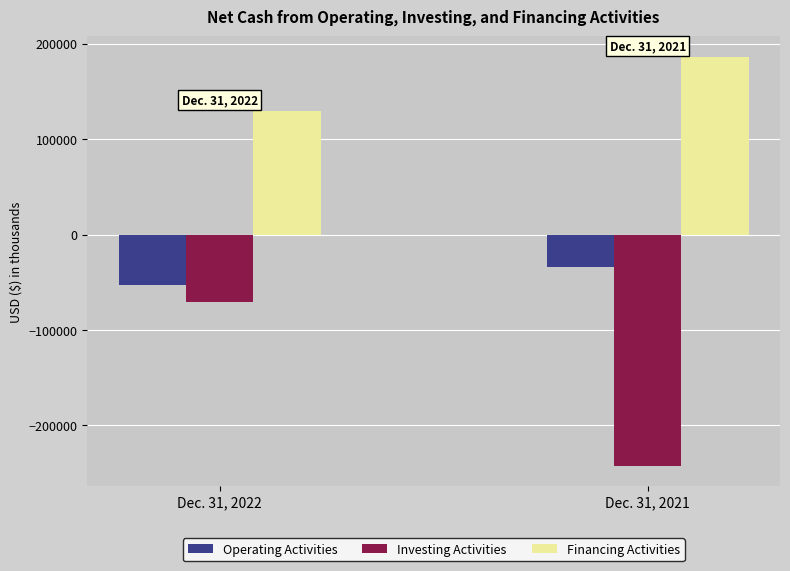

The value of Investing Activities at Dec. 31, 2021 is -242227. True or false?

True